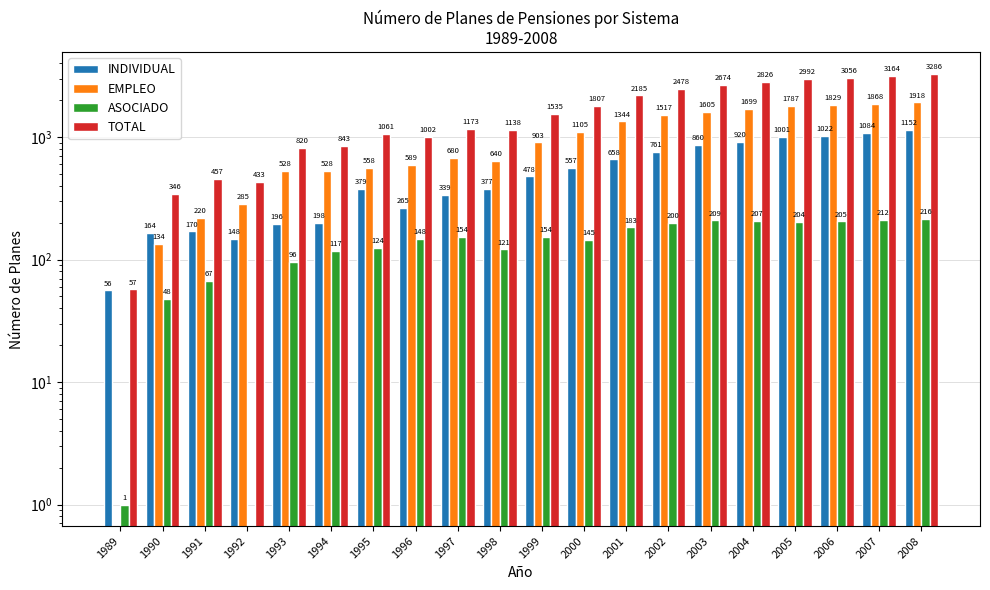

Is the value of INDIVIDUAL at 1991 greater than the value of TOTAL at 1991?

No